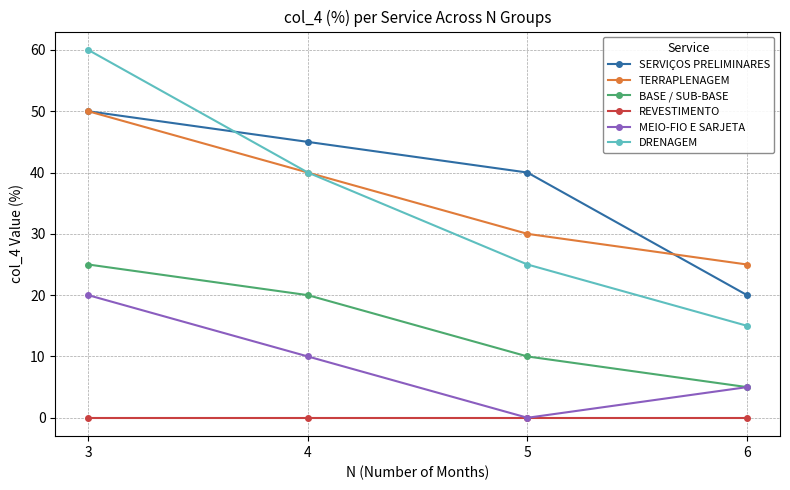

List the labels in order of BASE / SUB-BASE value, smallest first.

6, 5, 4, 3